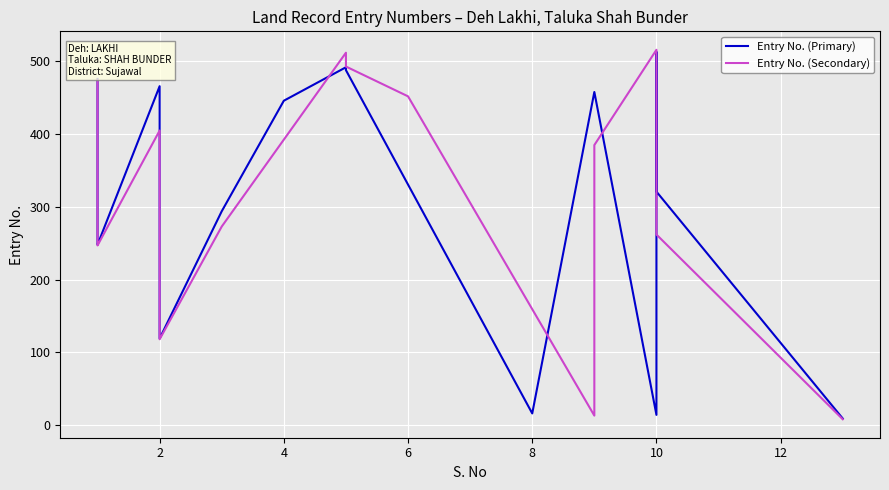

Which series has the largest range (max minus min)?

Entry No. (Secondary)